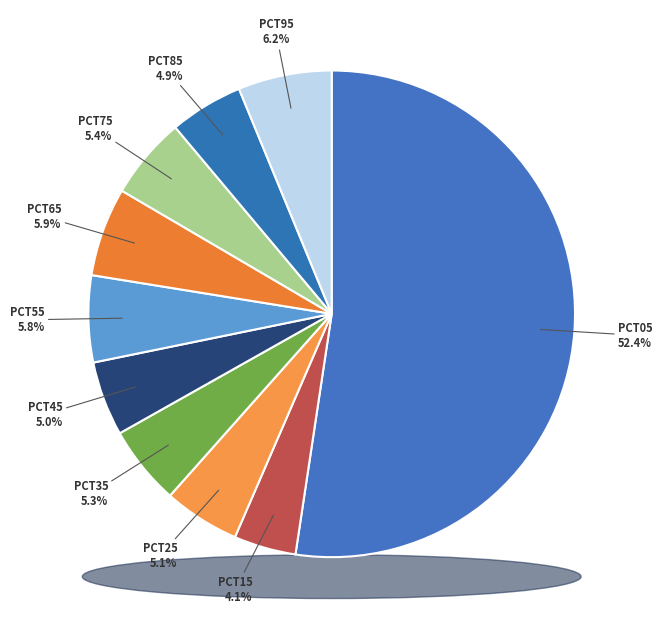

Combined, do pct35 and pct65 account for over 50%?

No